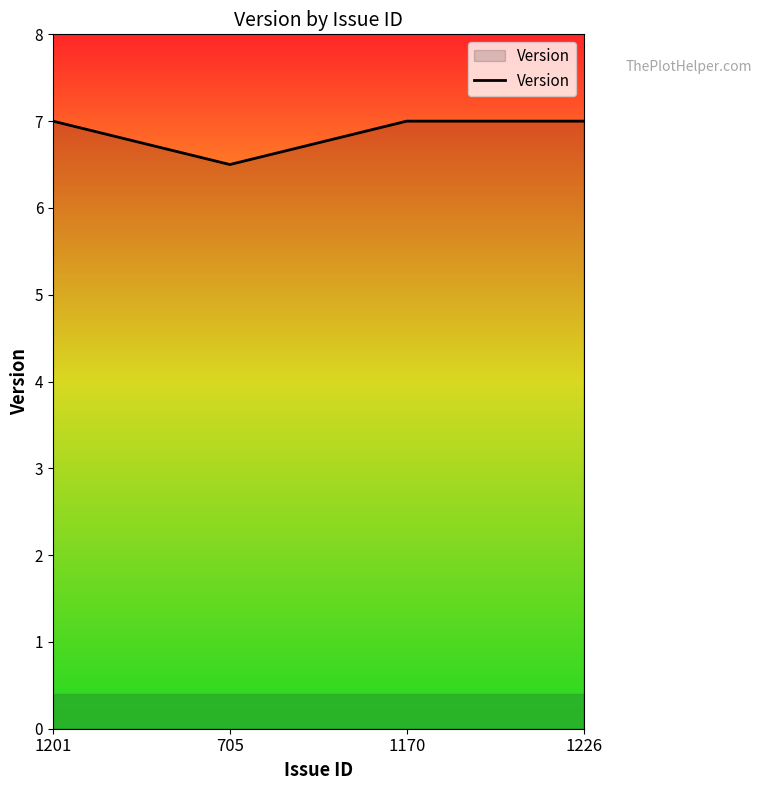

How many lines are shown in the chart?

1